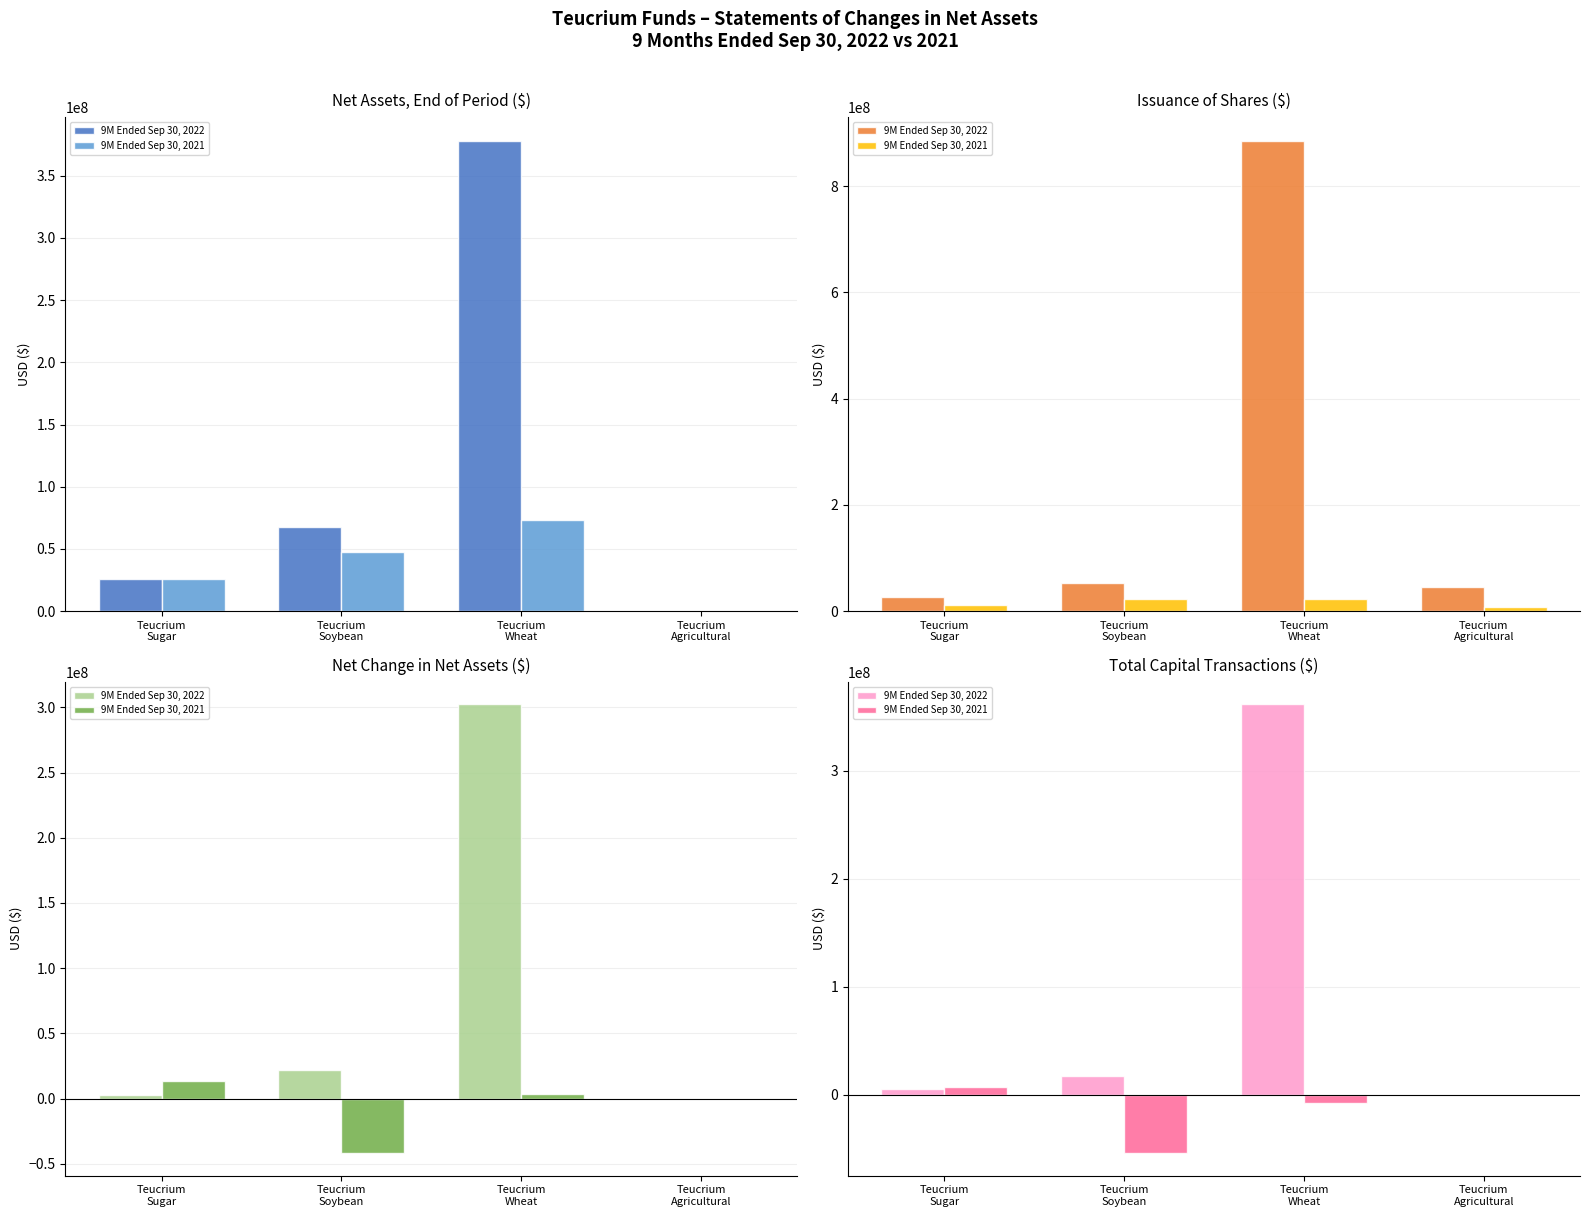

What is the difference between the highest and lowest values at Teucrium
Wheat?

369240055